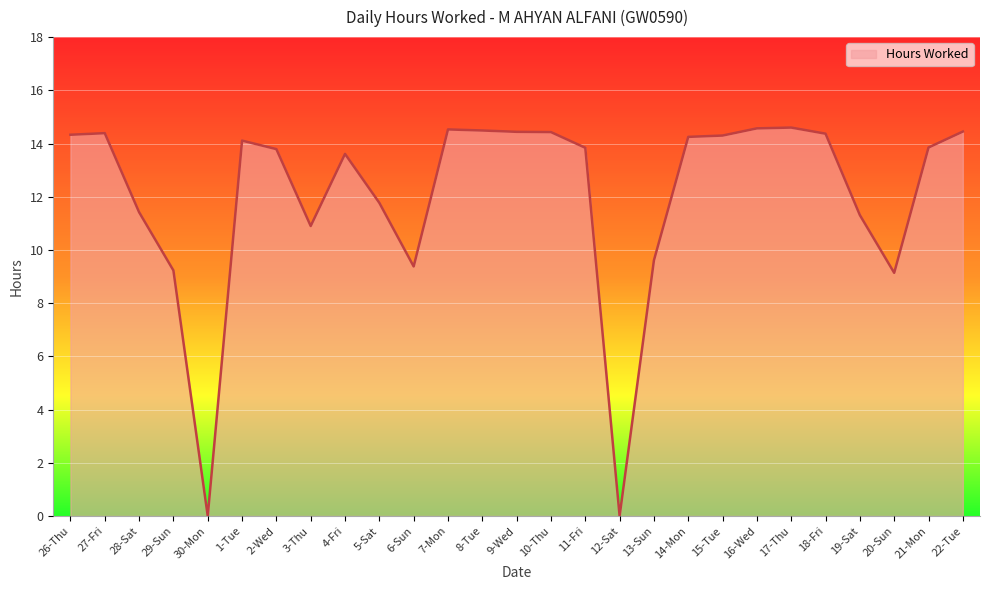

True or false: there are more than 2 points higher than both neighbors.

True